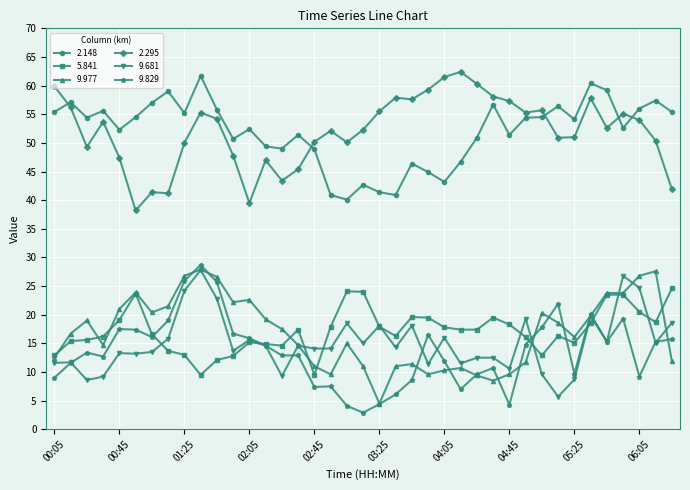

In 2.295, how many points are lower than both neighbors (excluding endpoints)?

10